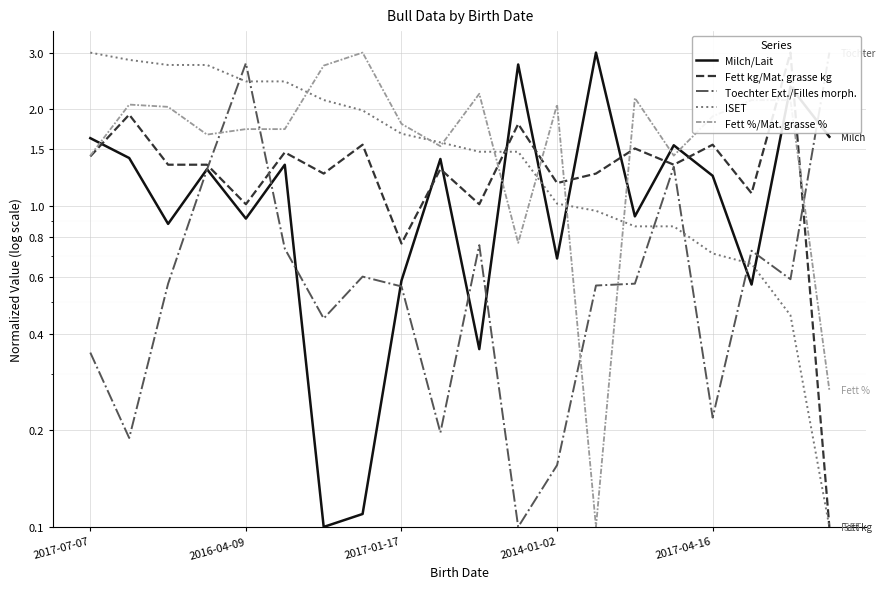

What is the value of the Milch/Lait point at the 2nd from the left?

1.4